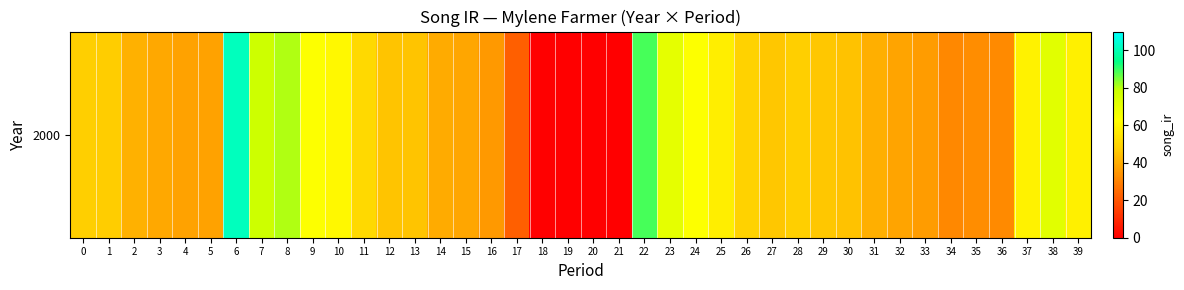

Which label corresponds to the largest value in the chart?

6